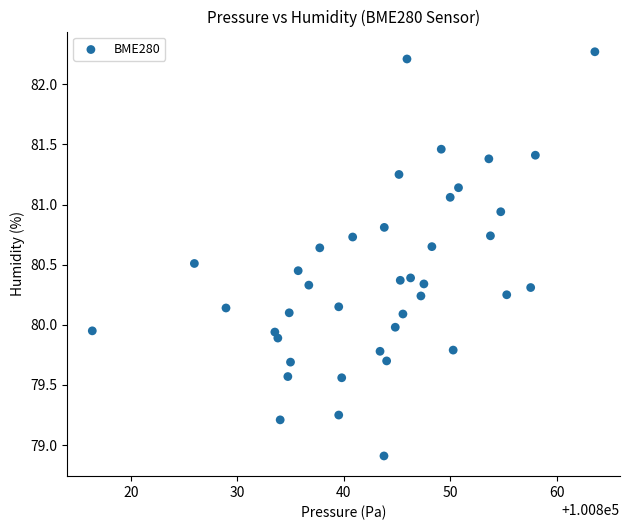

What is the range of Y values (max minus min)?

3.4